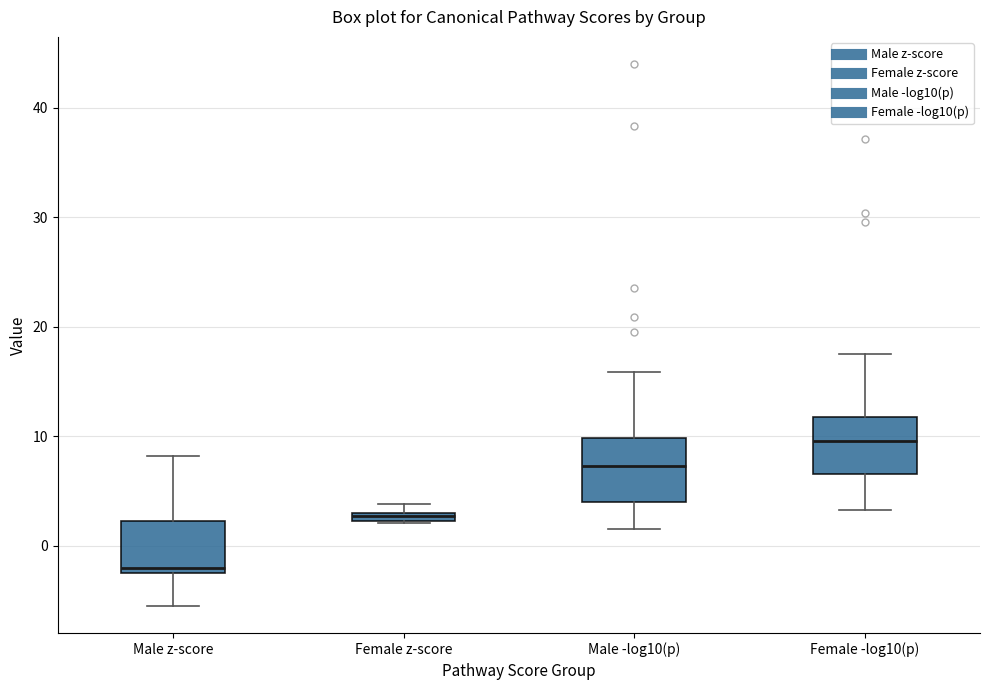

Where does the median line of the box for Male z-score sit on the y-axis? The values are not printed on the chart, so give them approximately, as read against the axis.

-2